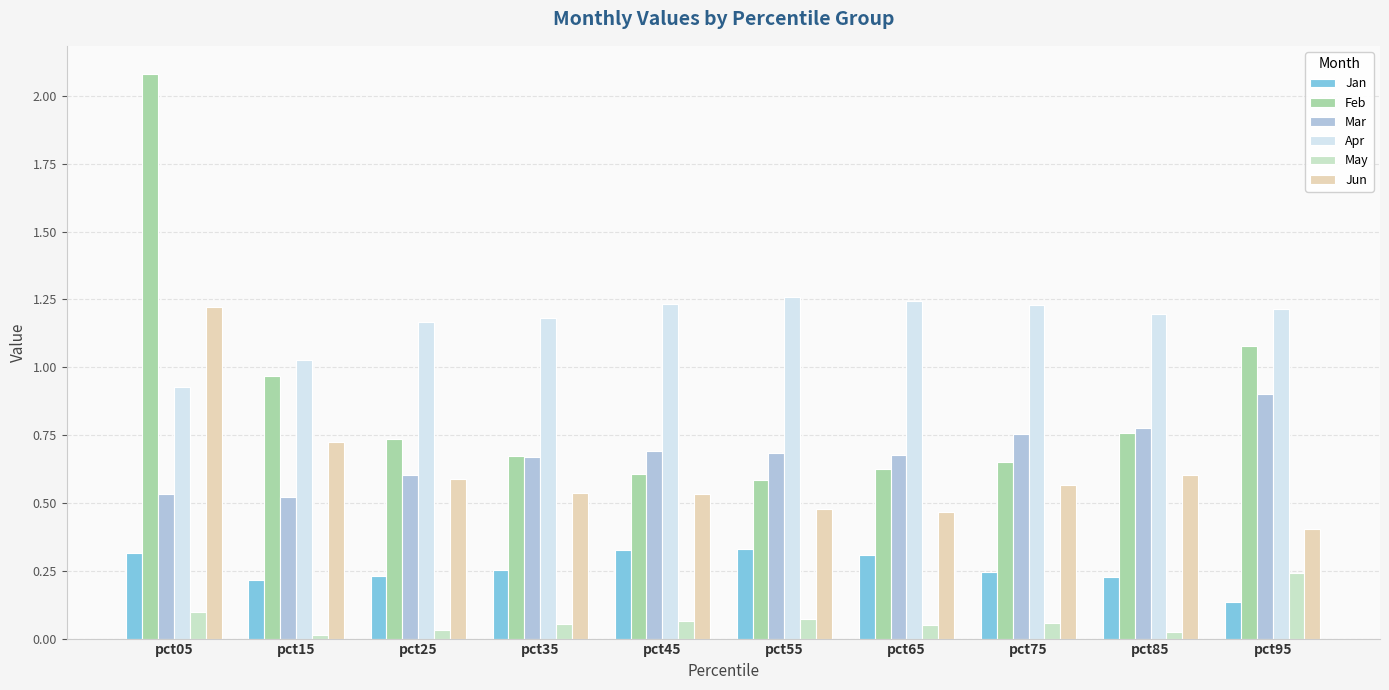

Count the Jun values in the range 0 to 1.

9